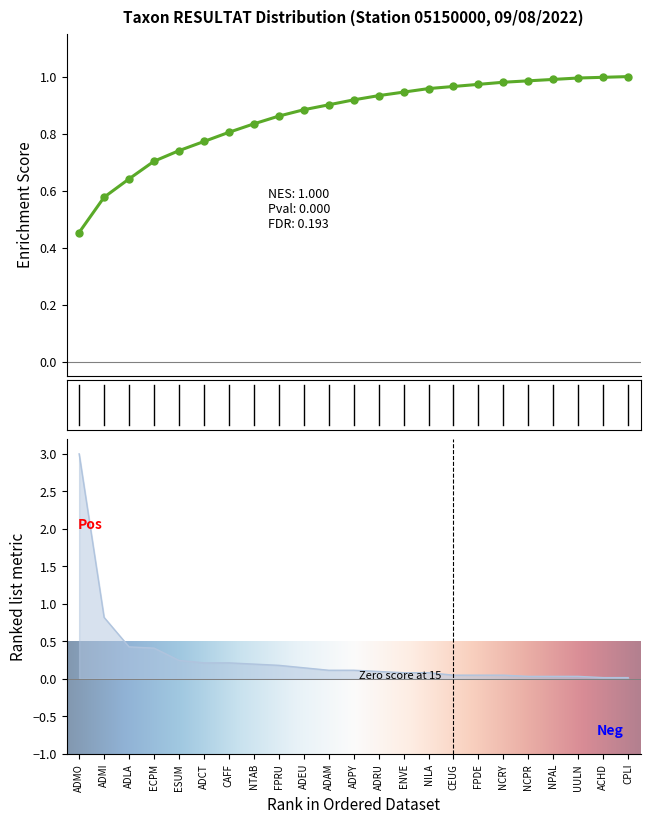

Which has a higher value, NPAL or CAFF?

CAFF